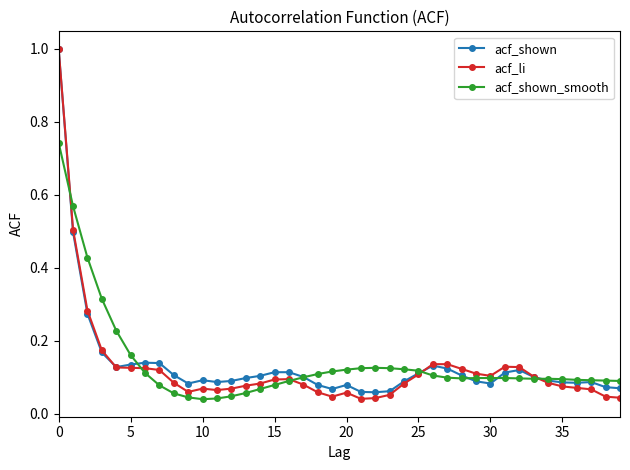

Which series has the widest spread of values?

acf_li